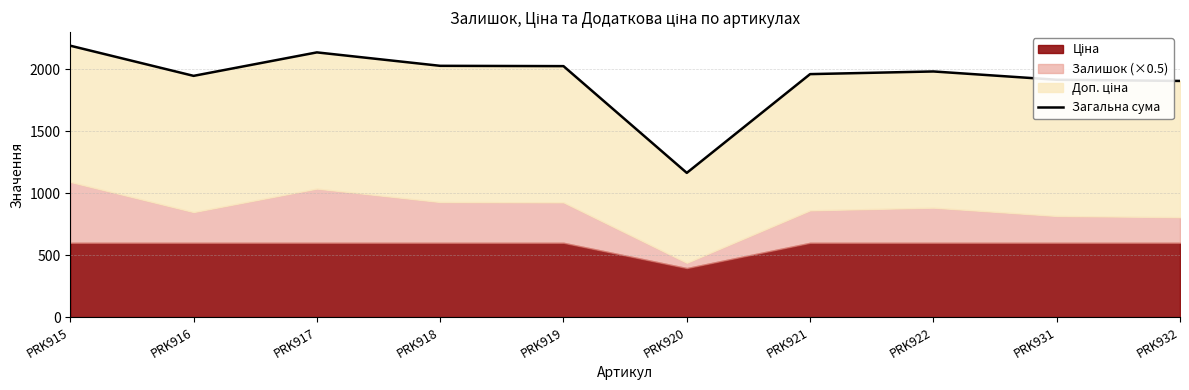

The value at PRK931 is 3128.5. True or false?

False